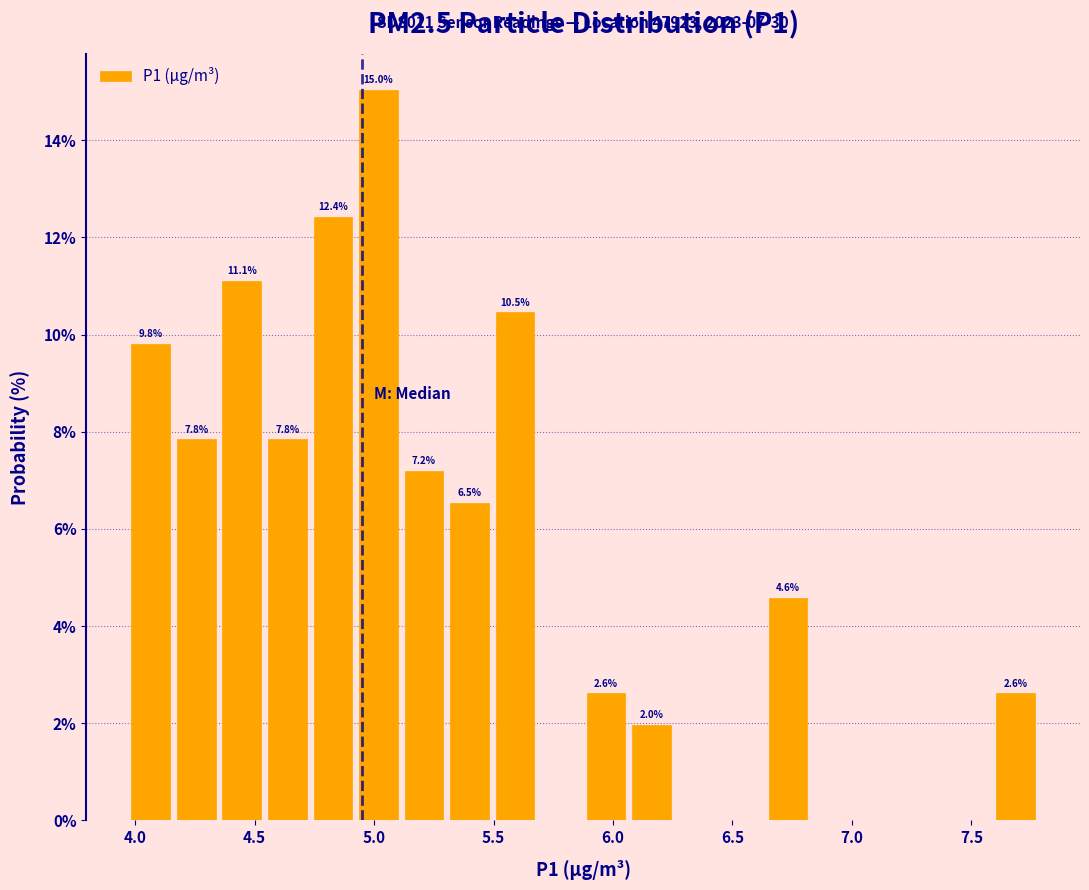

Around what value on the x-axis is the tallest bar? Give the approximate position of its centre, as read against the axis.

5.00